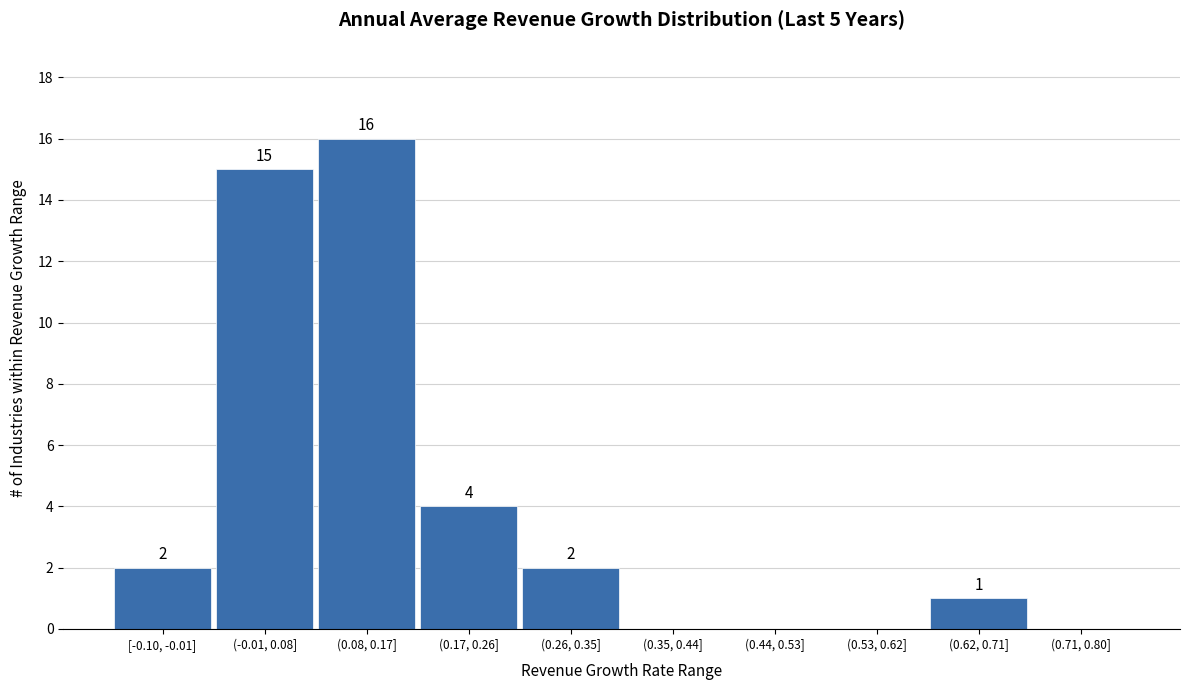

Reading left to right, extract all data points from this chart.

[-0.10, -0.01]=2	(-0.01, 0.08]=15	(0.08, 0.17]=16	(0.17, 0.26]=4	(0.26, 0.35]=2	(0.35, 0.44]=0	(0.44, 0.53]=0	(0.53, 0.62]=0	(0.62, 0.71]=1	(0.71, 0.80]=0